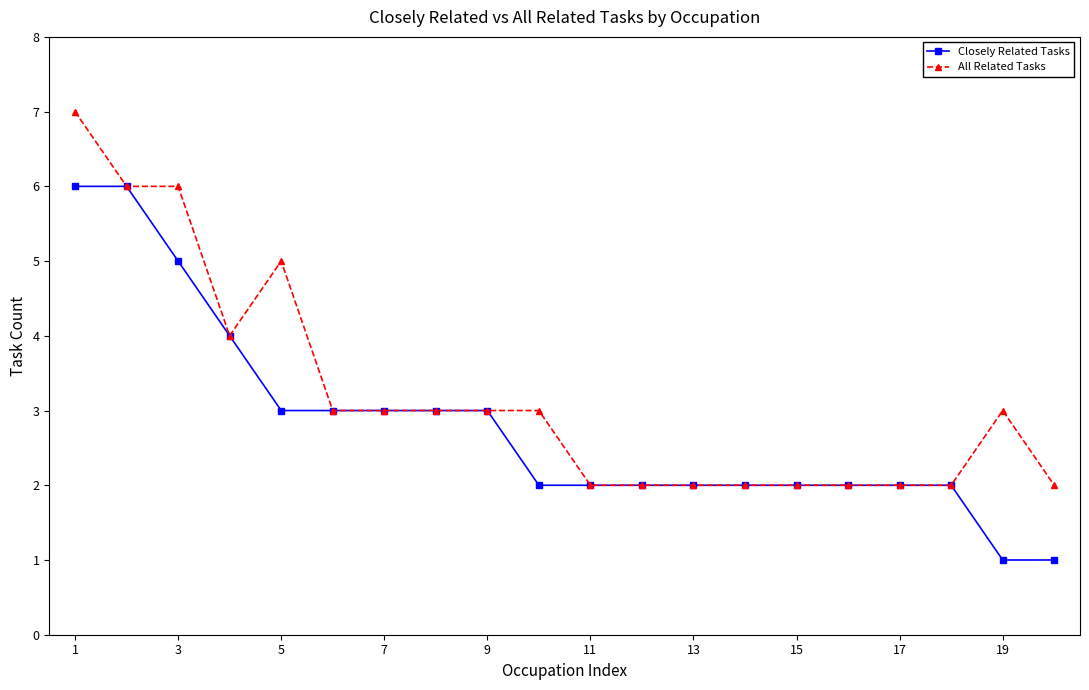

Rank the series by their average value, from highest to lowest.

All Related Tasks, Closely Related Tasks